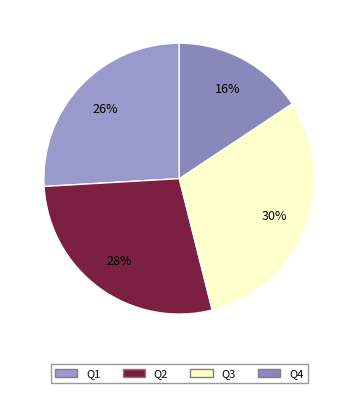

To the nearest percent, what is the difference between the Q1 and Q4 slice percentages?

10%